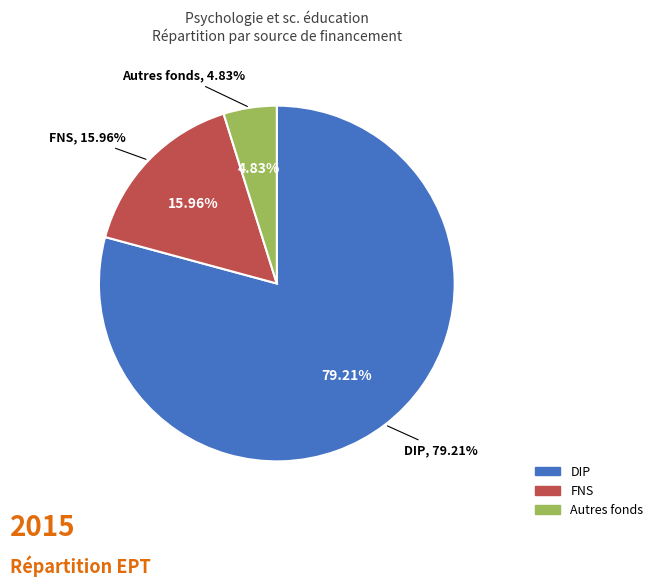

To the nearest percent, what portion does DIP represent?

79%